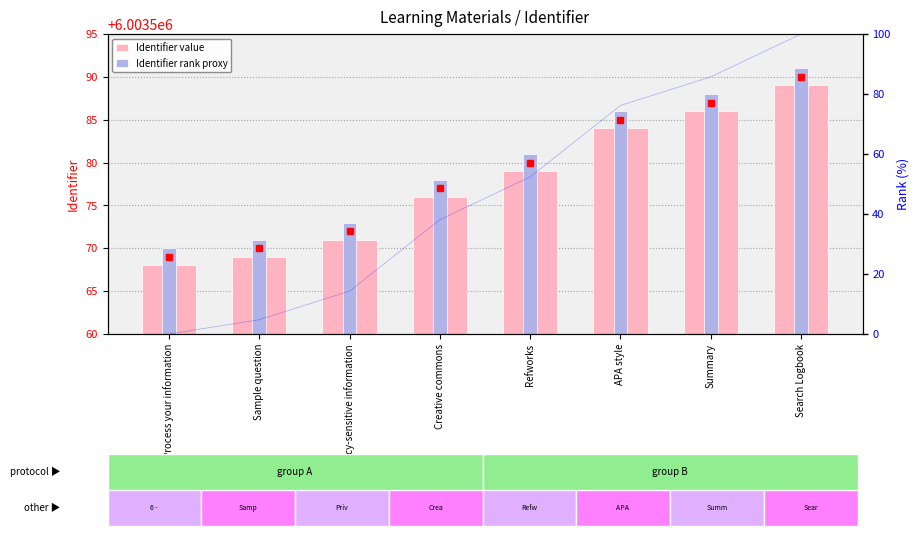

What is the greatest value displayed?

6003591